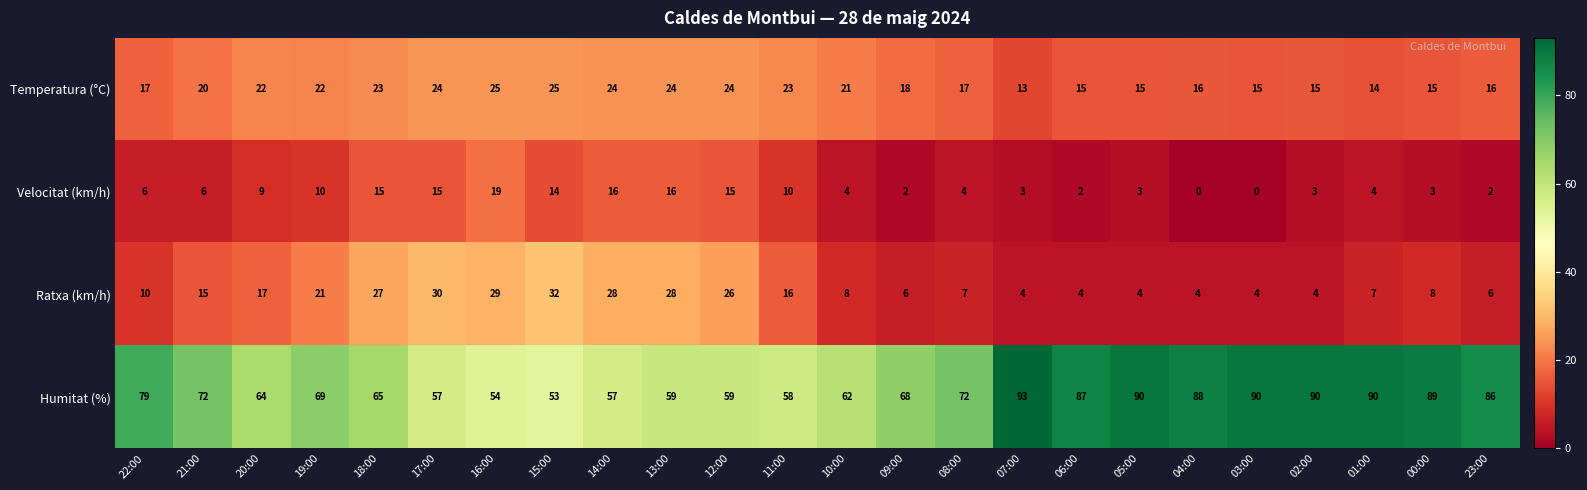

What is the average value of the Temperatura (°C) series?

19